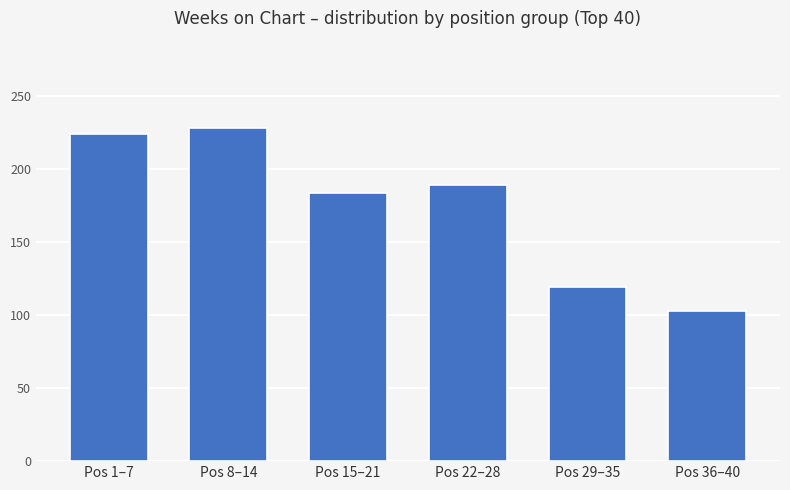

How many bars are there in total?

6